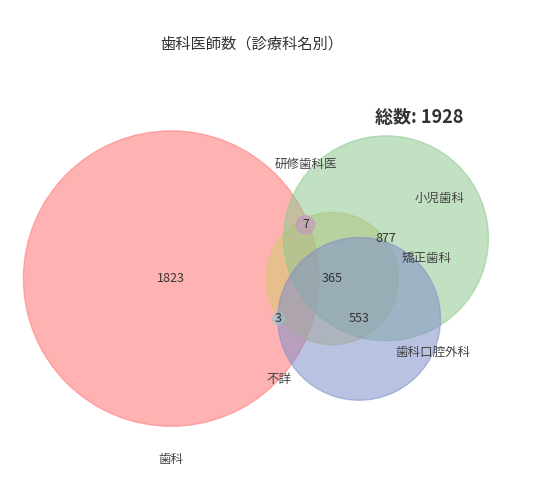

Does any single category account for the majority?

Yes